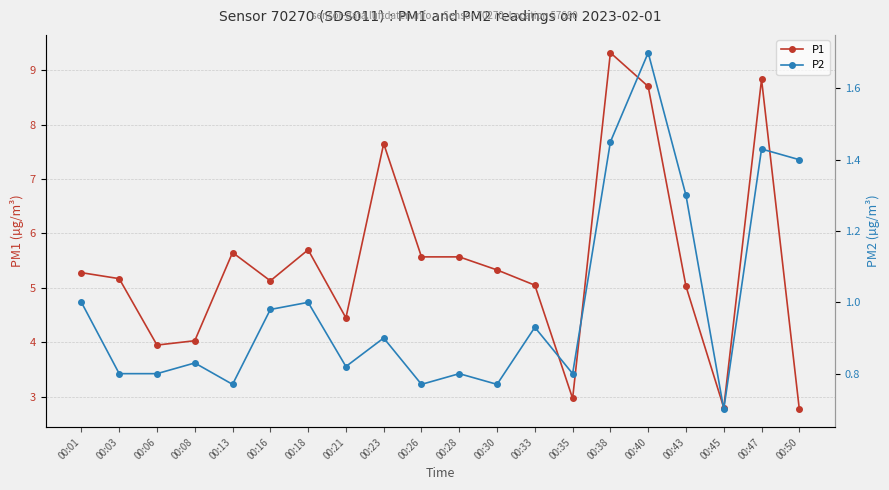

Reading left to right, extract all data points from this chart.

P1: 00:01=5.3	00:03=5.2	00:06=4.0	00:08=4.0	00:13=5.7	00:16=5.1	00:18=5.7	00:21=4.5	00:23=7.7	00:26=5.6	00:28=5.6	00:30=5.3	00:33=5.0	00:35=3.0	00:38=9.3	00:40=8.7	00:43=5.0	00:45=2.8	00:47=8.8	00:50=2.8
P2: 00:01=1.0	00:03=0.8	00:06=0.8	00:08=0.8	00:13=0.8	00:16=1.0	00:18=1.0	00:21=0.8	00:23=0.9	00:26=0.8	00:28=0.8	00:30=0.8	00:33=0.9	00:35=0.8	00:38=1.4	00:40=1.7	00:43=1.3	00:45=0.7	00:47=1.4	00:50=1.4